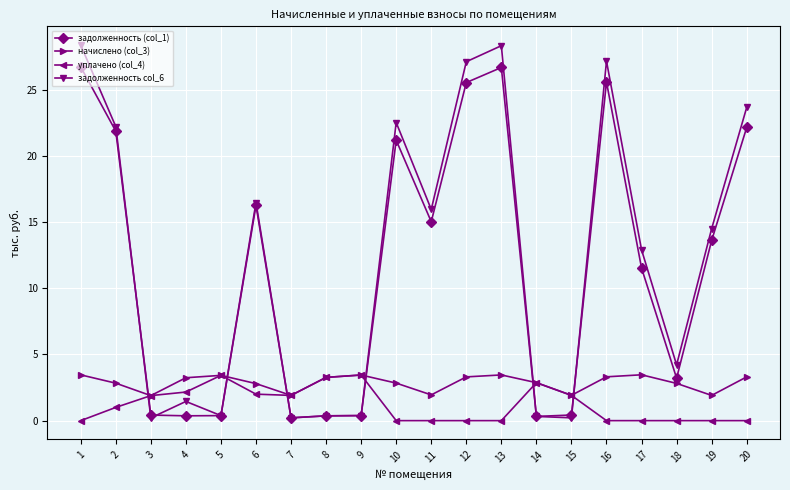

At which label is уплачено (col_4) closest to 1?

2